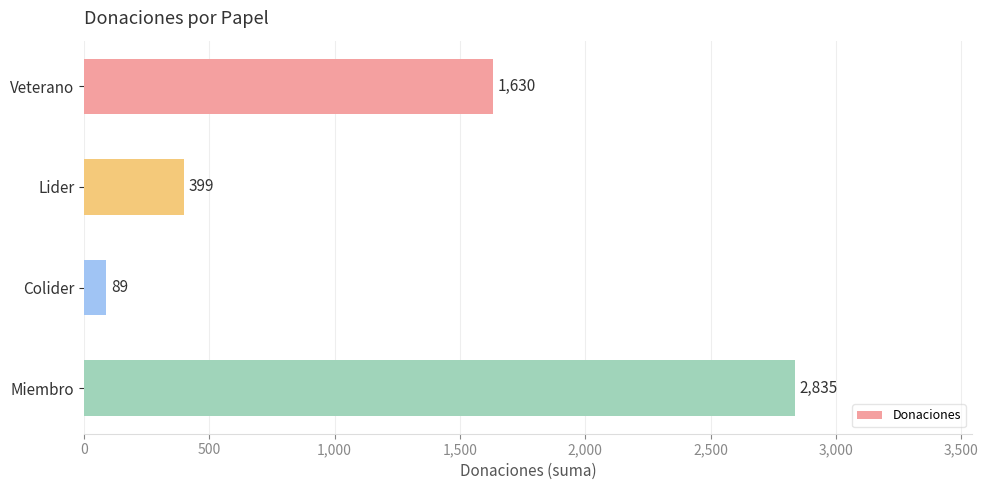

At which category does the chart reach its peak across all series?

Miembro